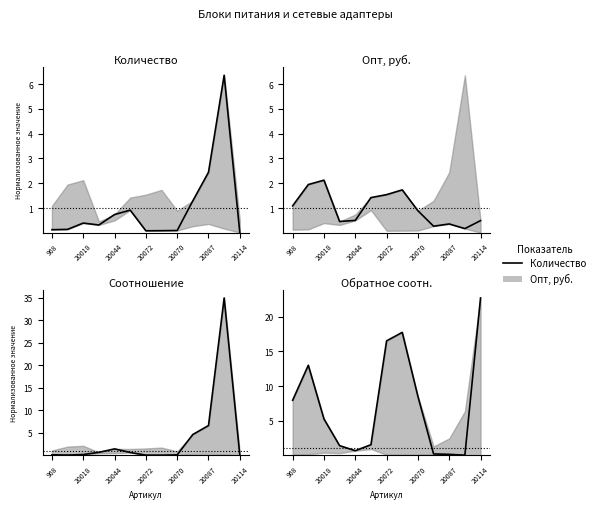

Which series ends up on top after the final intersection of Количество and Опт, руб.?

Опт, руб.